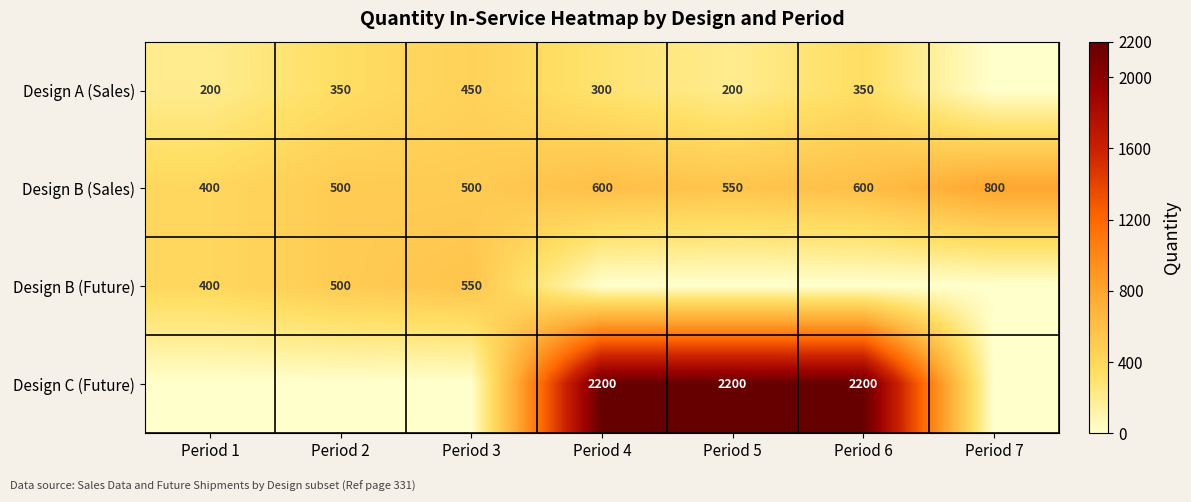

Is the value of Design C (Future) at Period 5 greater than the value of Design B (Future) at Period 3?

Yes